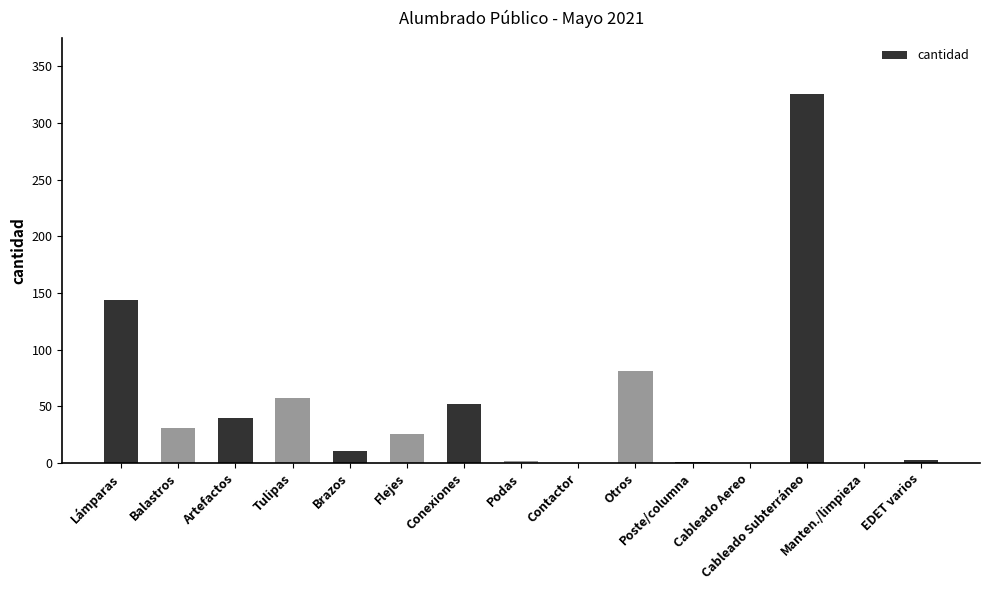

What is the sum of all values?

774